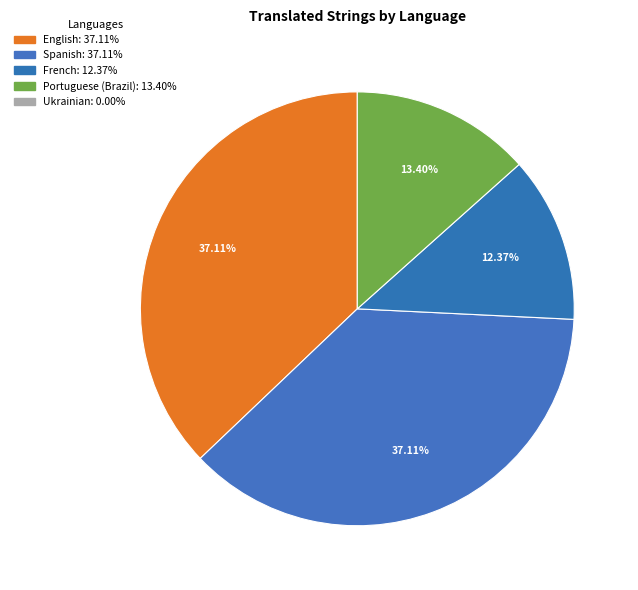

To the nearest percent, what is the average slice percentage?

20%